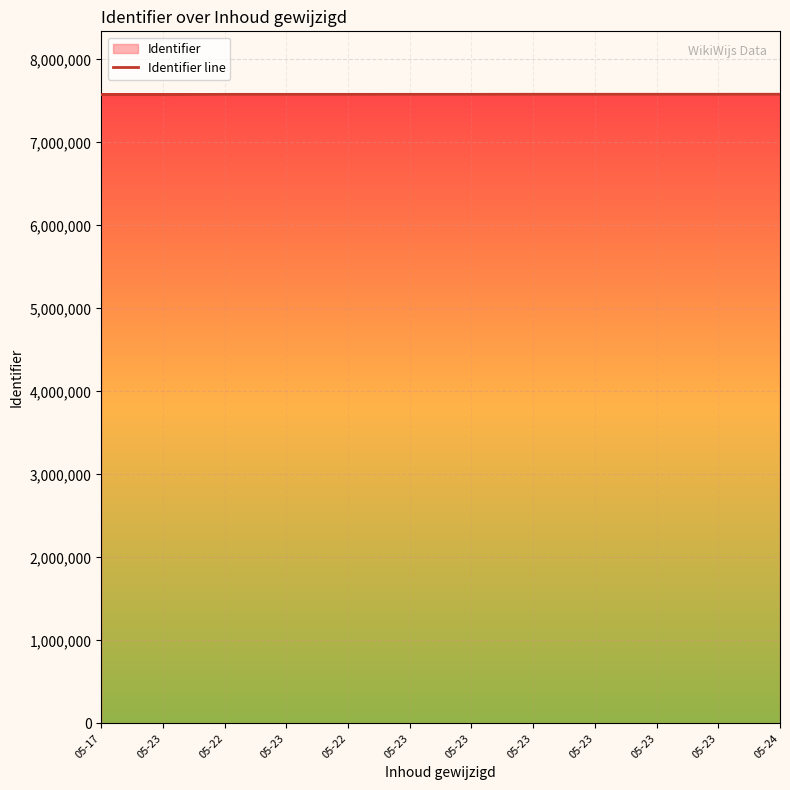

What is the minimum value shown in the chart?

7574733